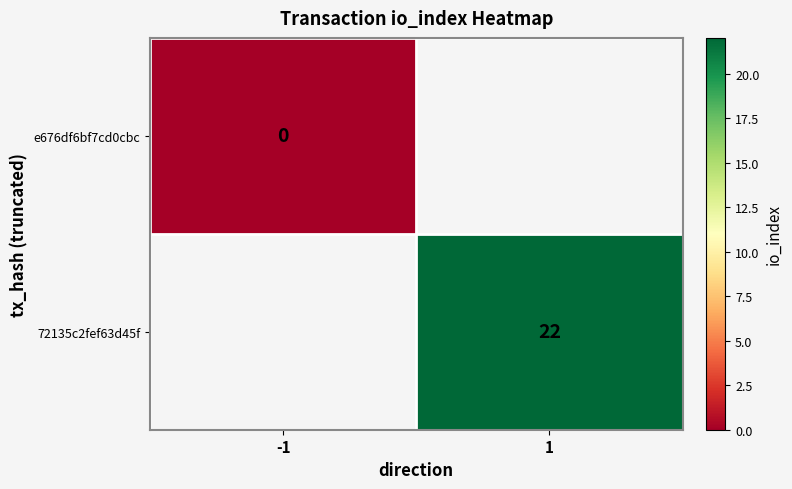

The 72135c2fef63d45f series shows 22 at 1. True or false?

True